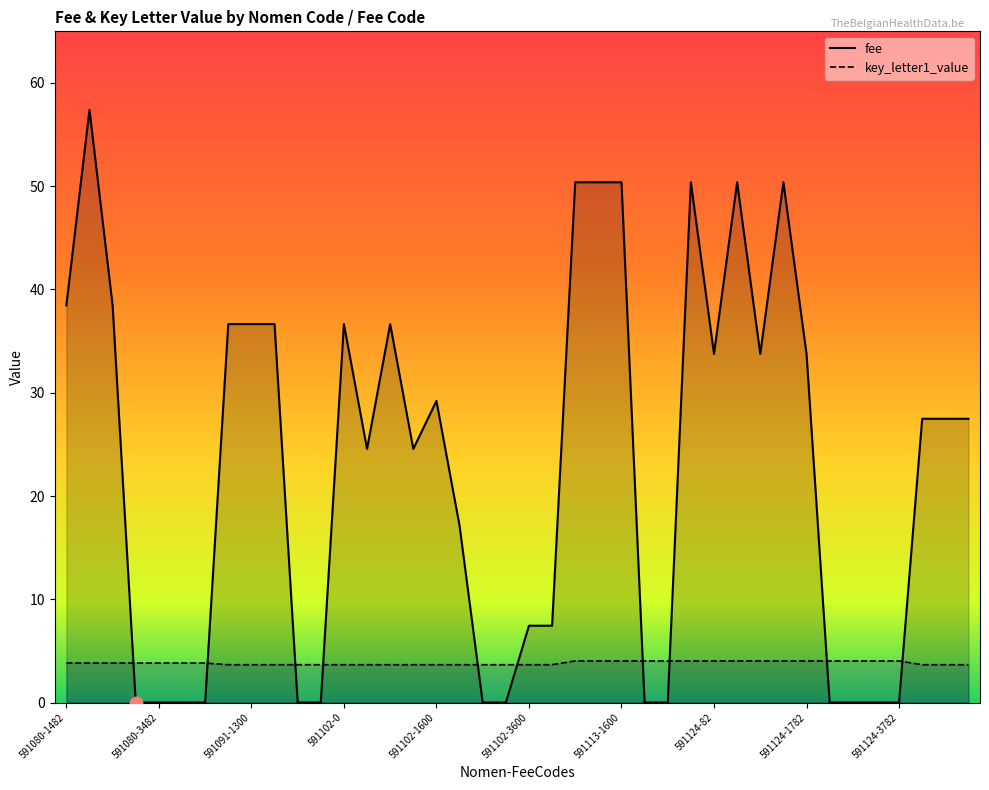

What is the difference between the highest and lowest values at 591102-1600?

25.5